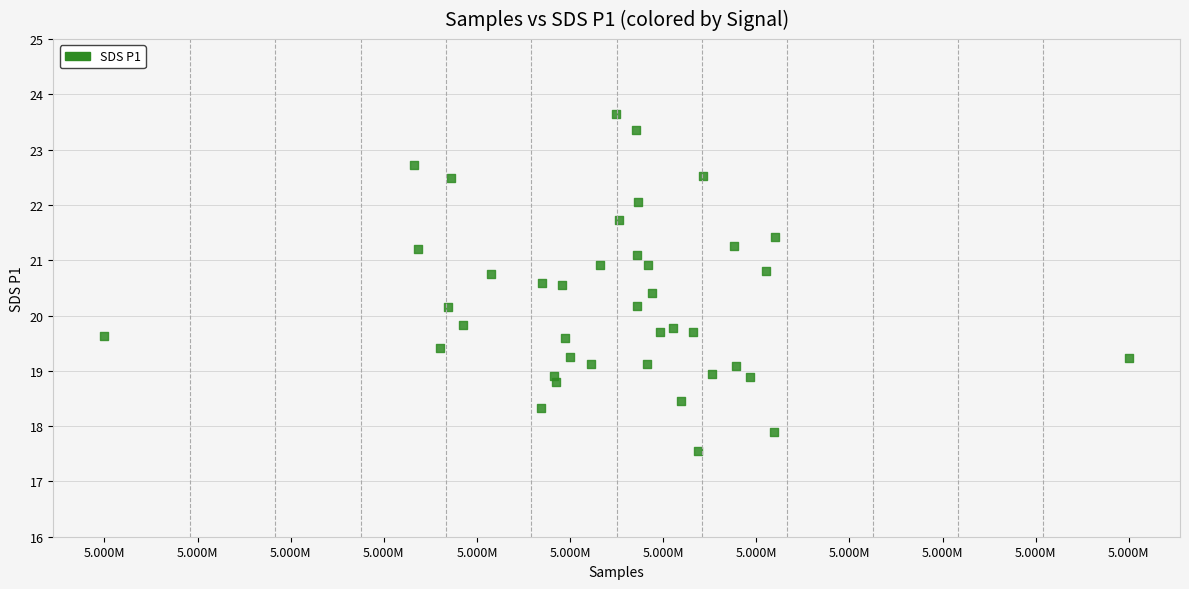

What is the range of Y values (max minus min)?

6.1